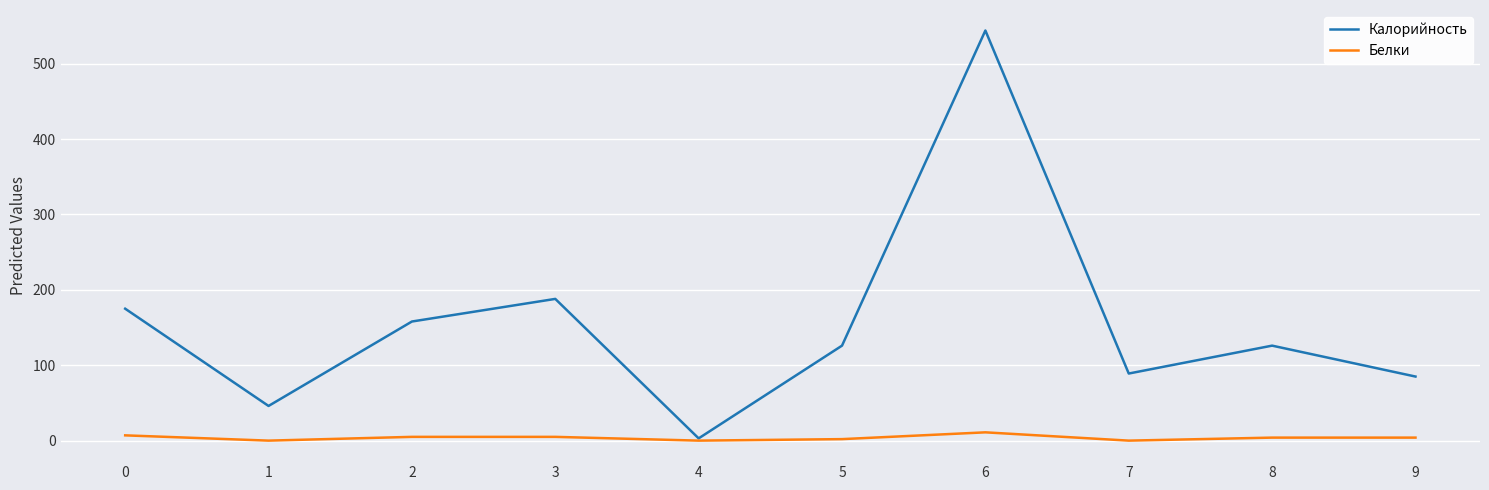

What is the difference between the highest and lowest values at 1?

46